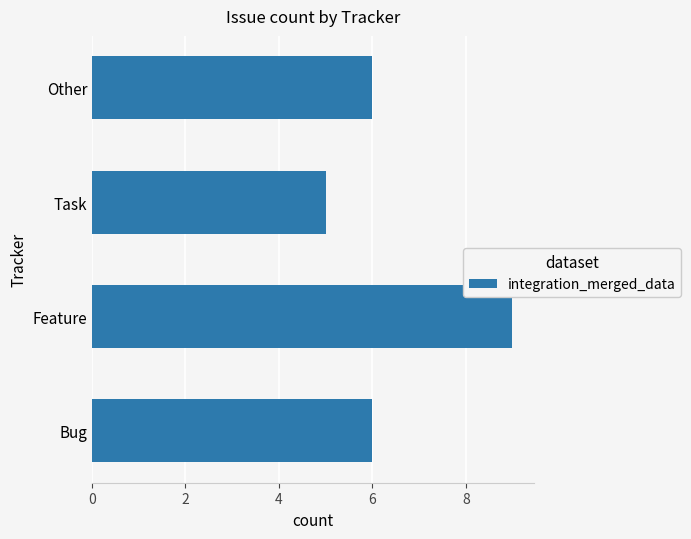

What is the approximate value at Bug?

6